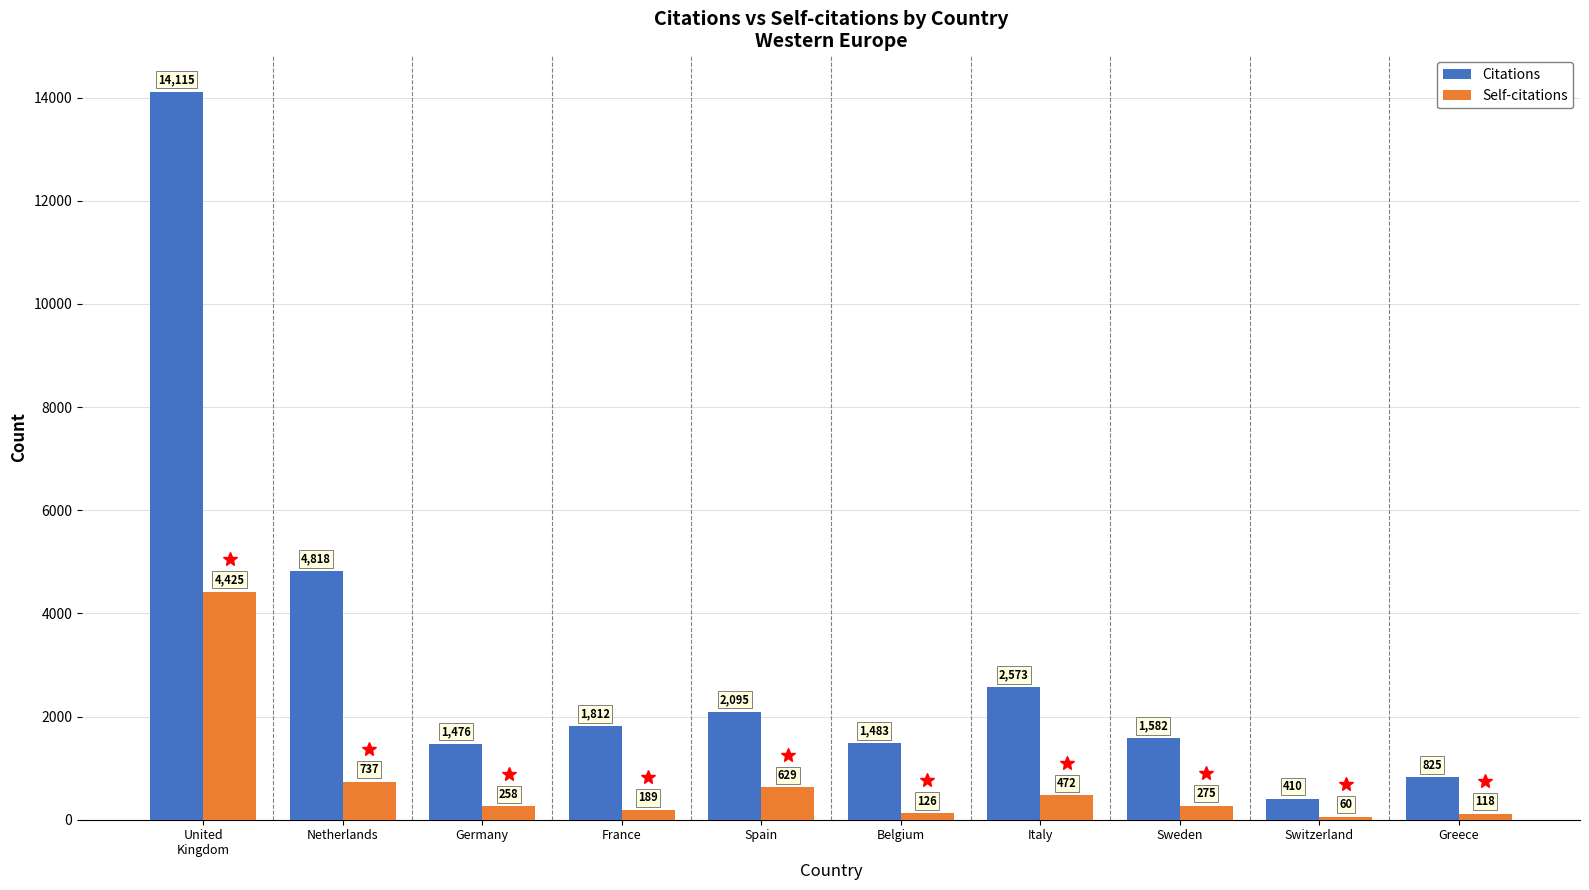

What is the value of the Citations bar at the 5th from the left?

2095